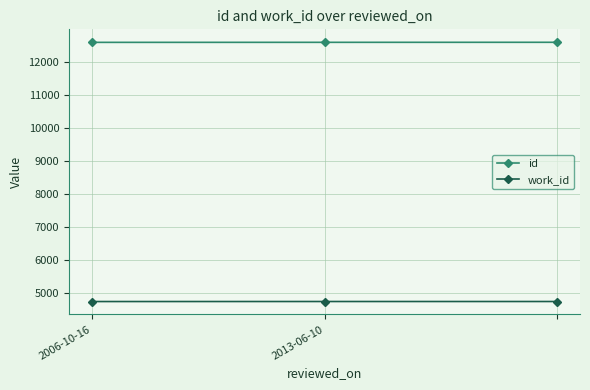

What is the value of the work_id point at the 1st from the left?

4753